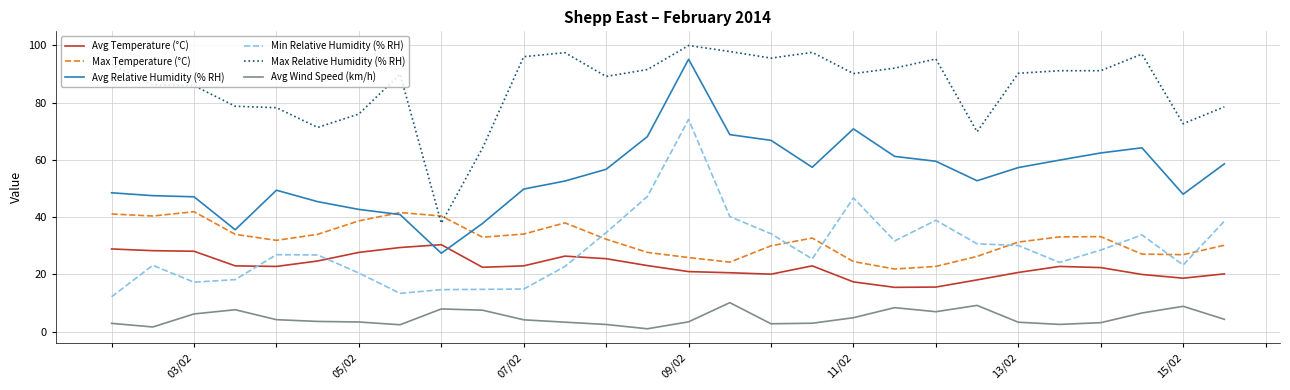

True or false: Avg Relative Humidity (% RH) and Max Relative Humidity (% RH) cross at least once.

False